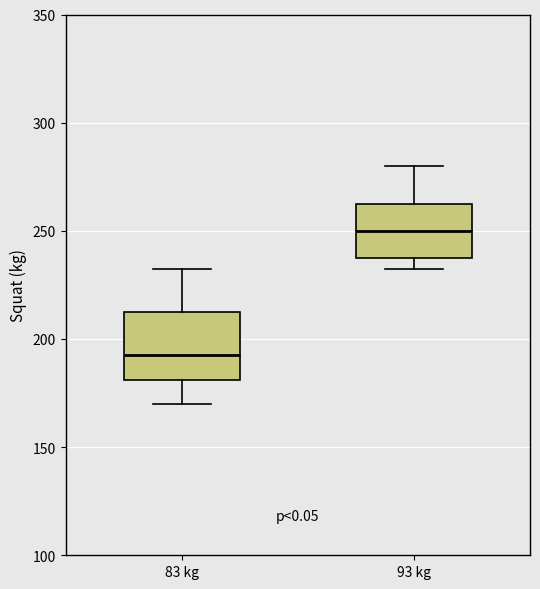

Where does the upper whisker of the box for 93 kg end on the y-axis? The values are not printed on the chart, so give them approximately, as read against the axis.

280